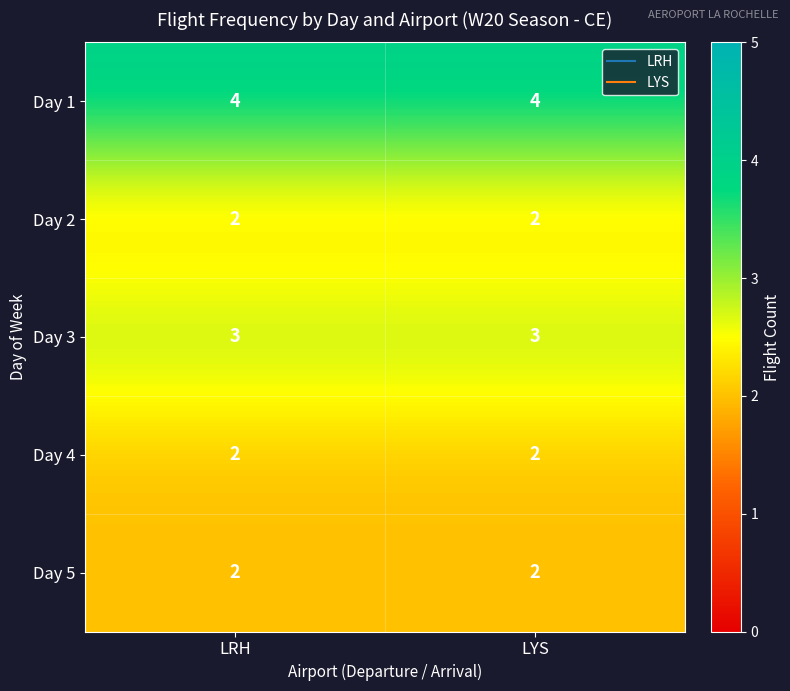

What is the total value across all series at LYS?

13